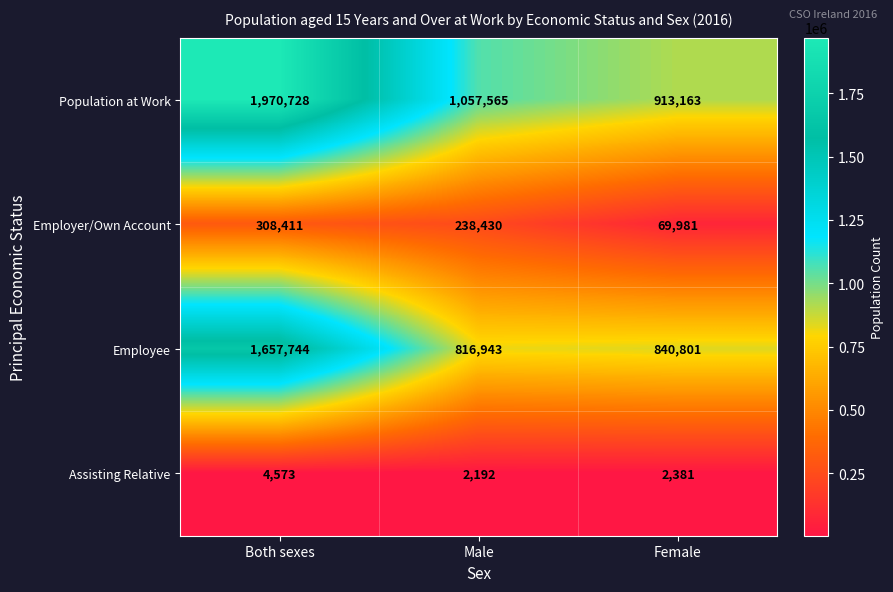

Which series has the largest total across all categories?

Population at Work